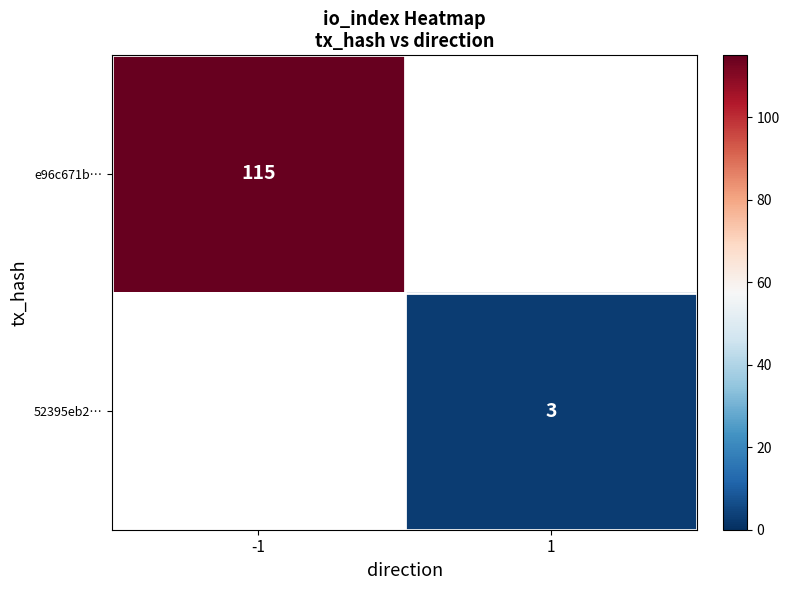

True or false: e96c671b… has a value of 115 at -1.

True